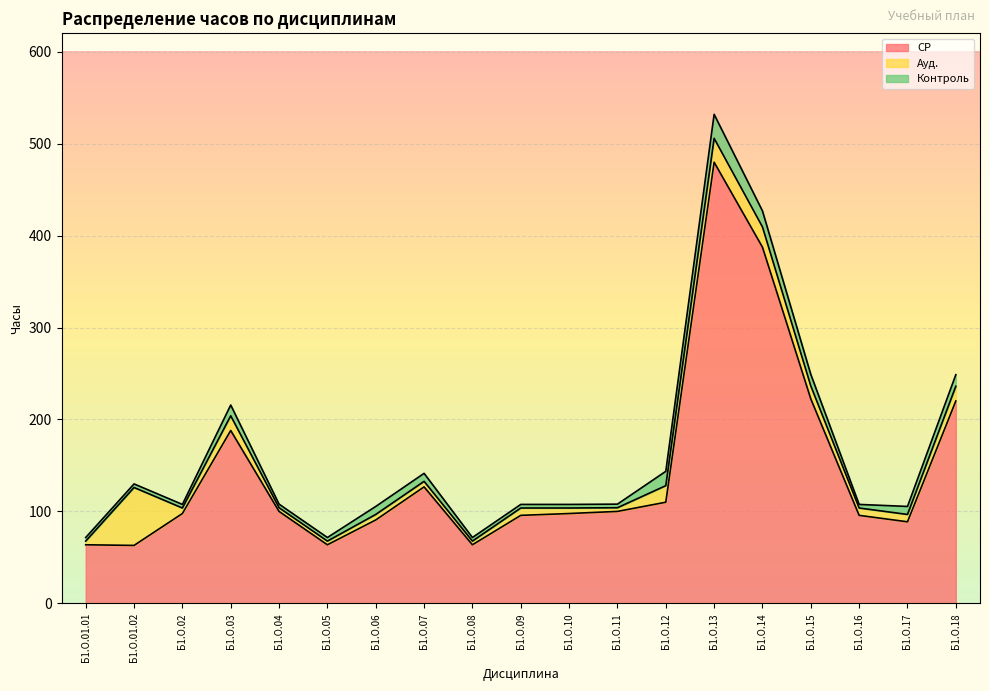

Reading left to right, list all the values displayed in this chart.

СР: 63.7	63.0	97.7	188.0	100.0	63.7	90.7	126.7	63.7	95.7	97.7	100.0	110.0	479.8	387.4	222.4	95.7	88.7	220.1
Ауд.: 4.0	63.0	6.0	16.0	4.0	4.0	6.0	6.0	4.0	8.0	6.0	4.0	18.0	26.0	22.0	14.0	8.0	8.0	16.0
Контроль: 3.9	3.9	3.9	11.7	3.9	3.9	8.7	8.7	3.9	3.9	3.9	3.9	15.6	26.1	17.4	12.6	3.9	8.7	12.6